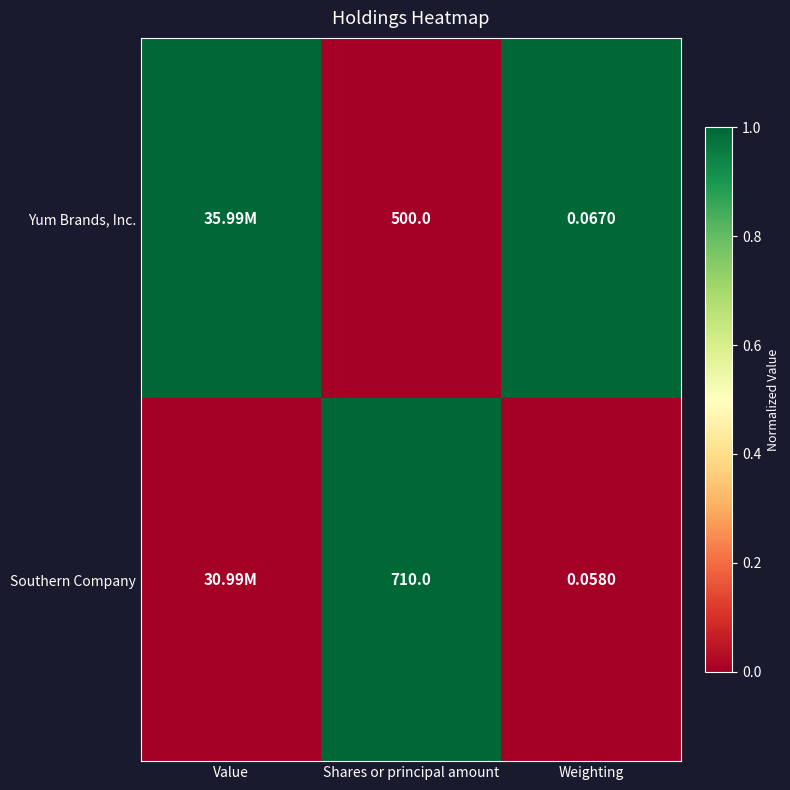

Between Shares or principal amount and Weighting, which series saw the biggest shift?

Southern Company